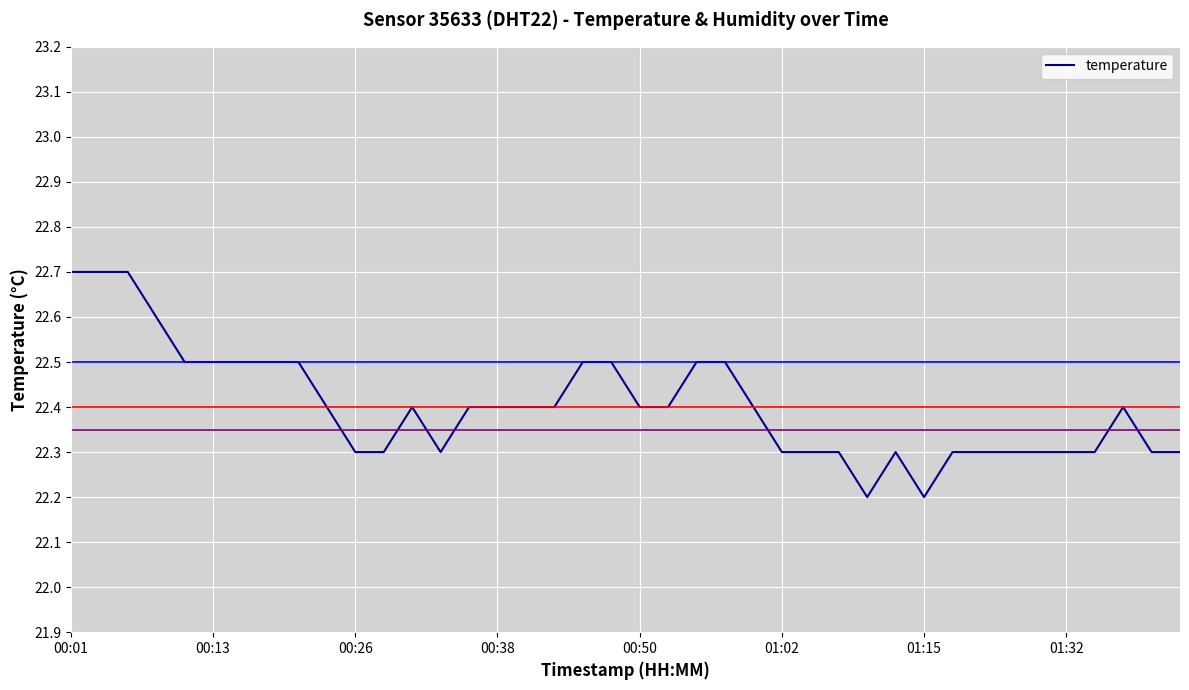

What is the difference between the maximum and minimum values?

0.5